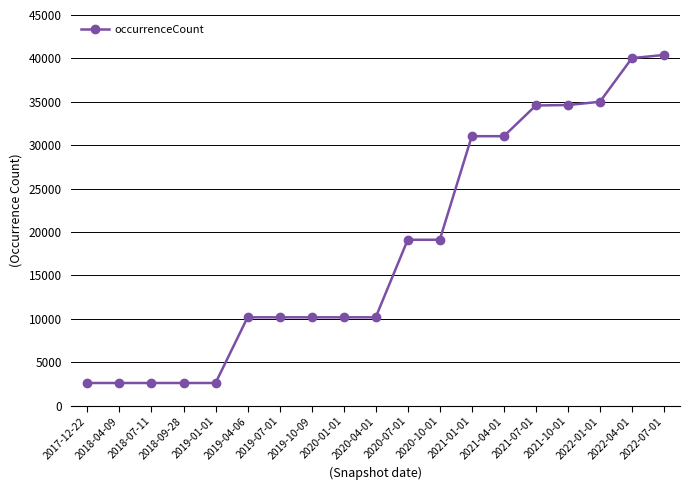

How many lines are shown in the chart?

1